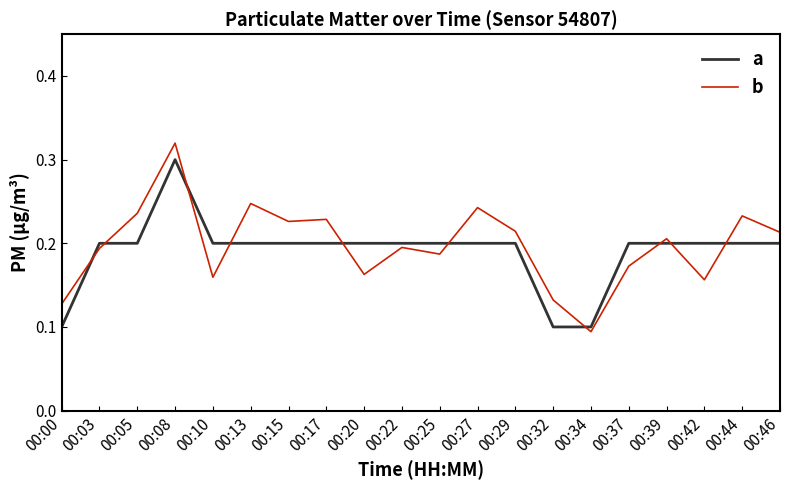

Which category has the highest value in the b series?

00:08